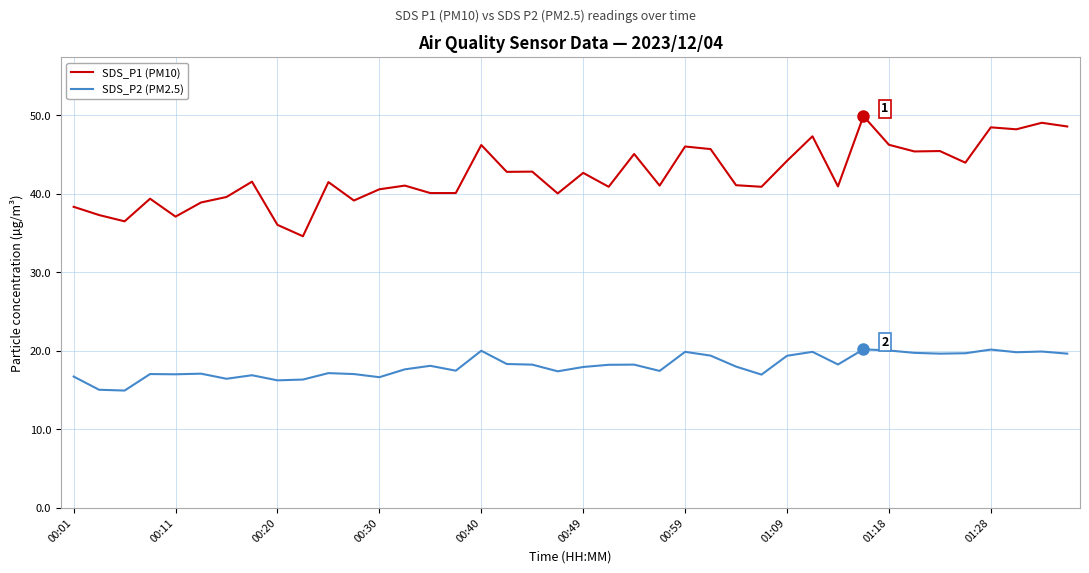

What is the maximum value for SDS_P1 (PM10)?

49.9